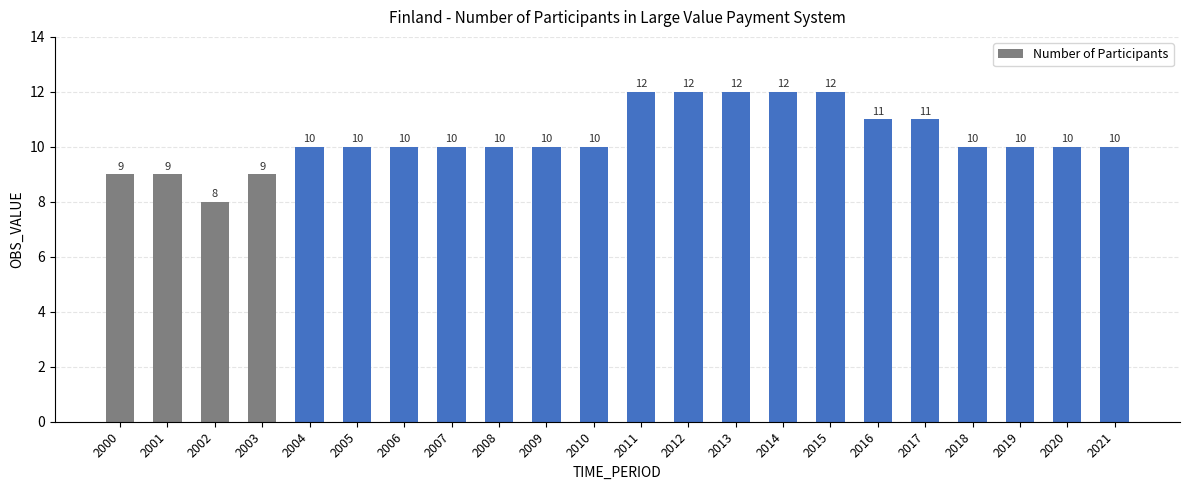

How many bars are there in total?

22